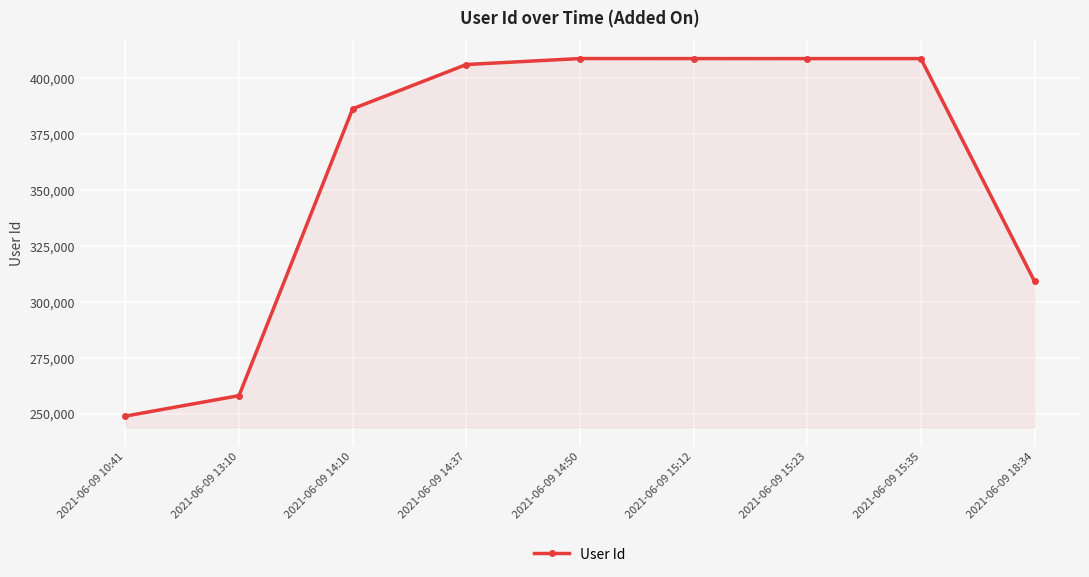

What is the label of the 2nd point from the right?

2021-06-09 15:35